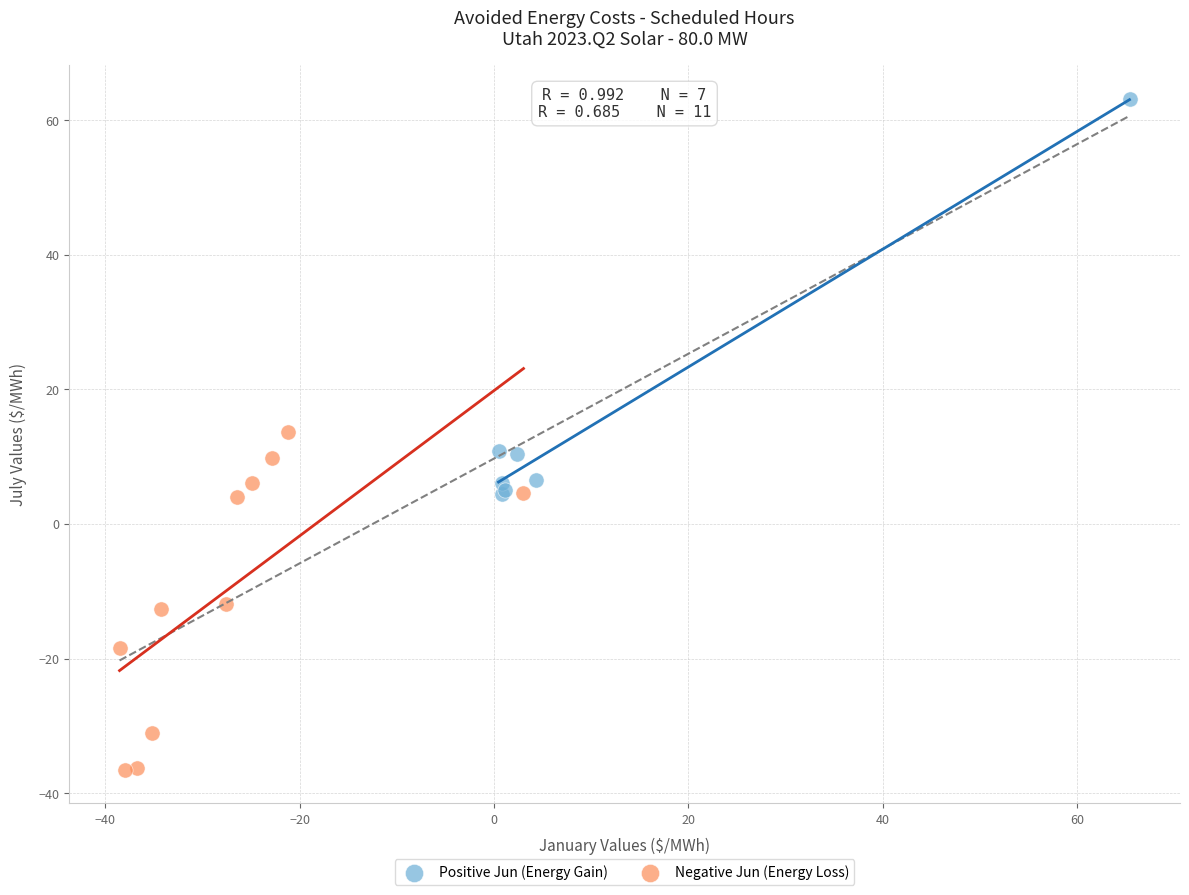

Which series reaches the minimum Y coordinate?

Negative Jun (Energy Loss)